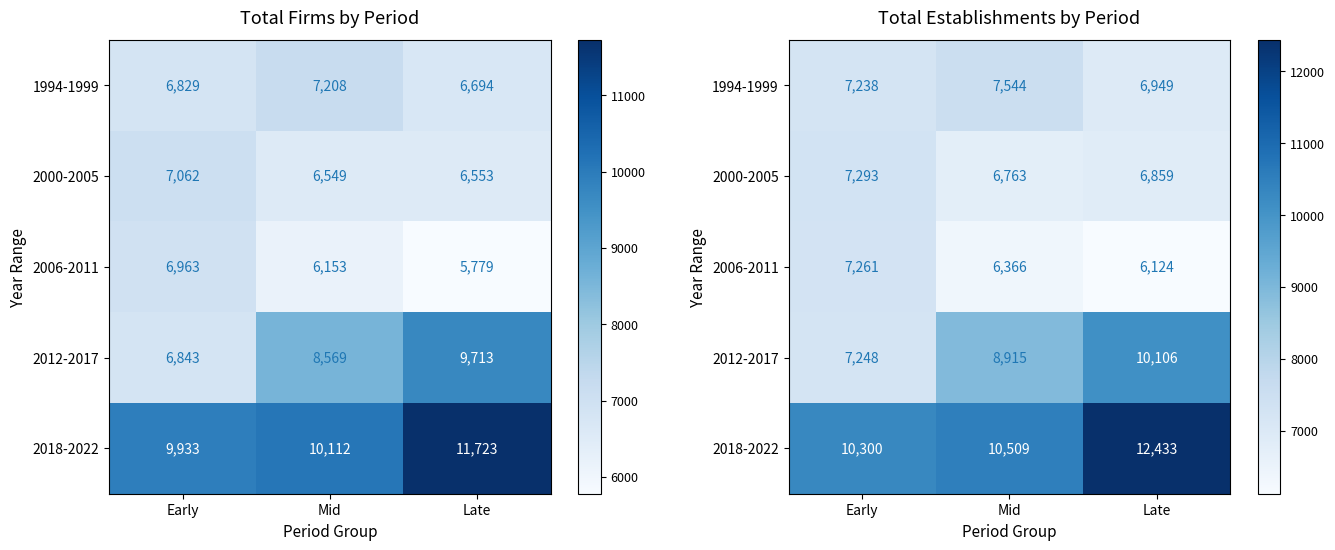

What is the total value across all series at Early?

39340